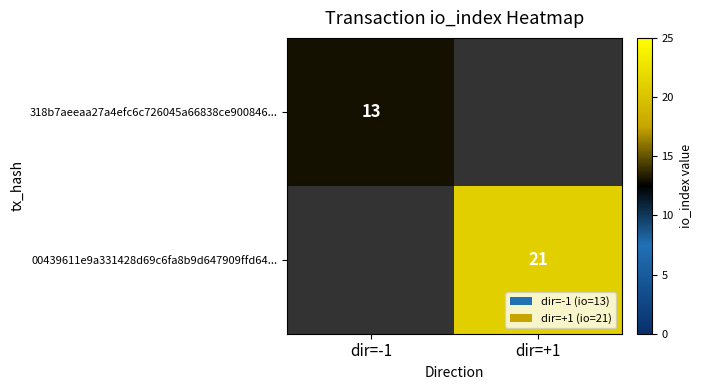

Is it true that 318b7aeeaa27a4efc6c726045a66838ce900846... equals 23 at dir=-1?

False